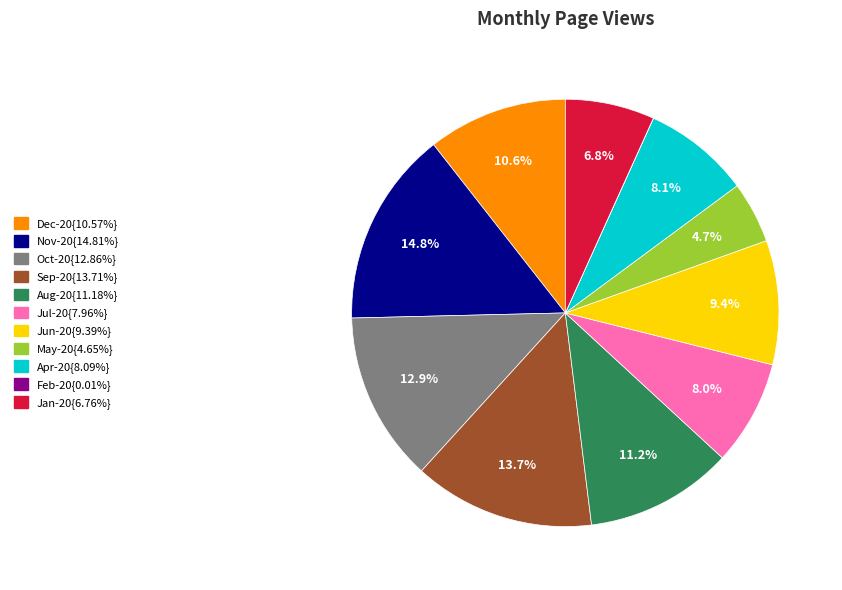

Does any single category account for the majority?

No